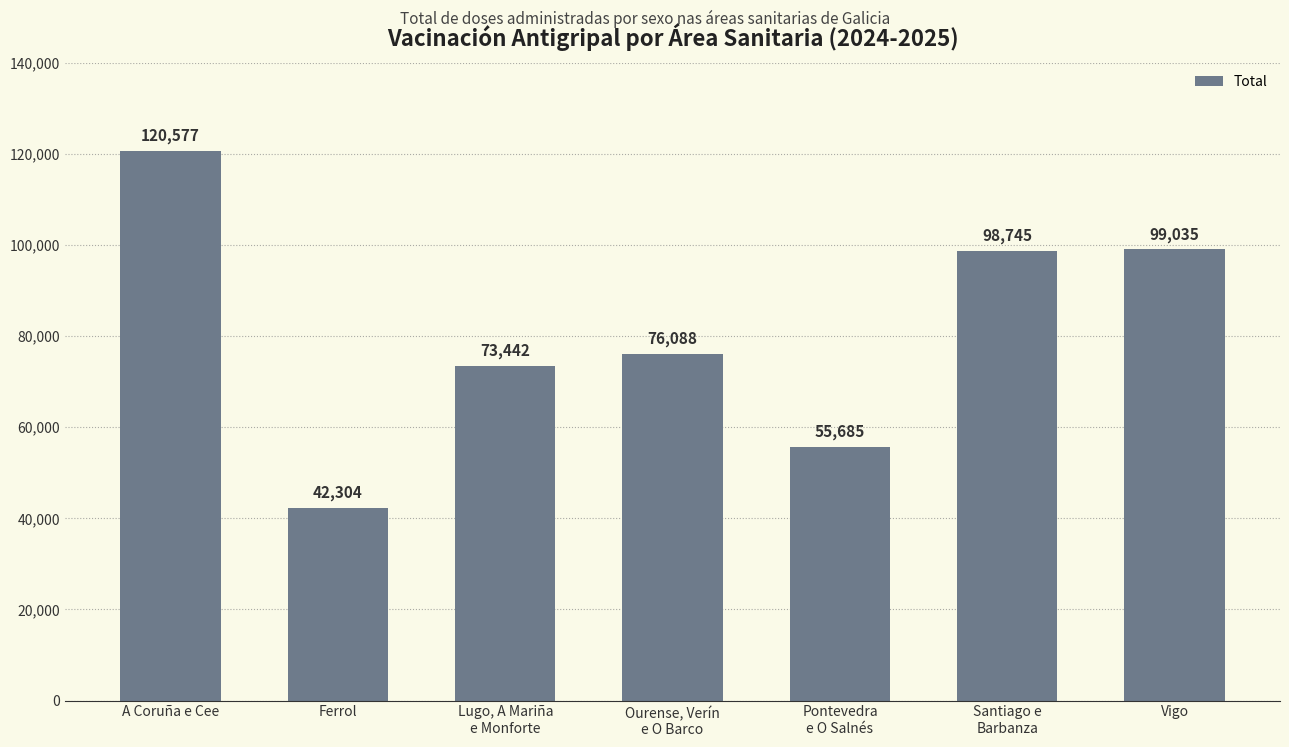

How many distinct data groups are displayed?

1